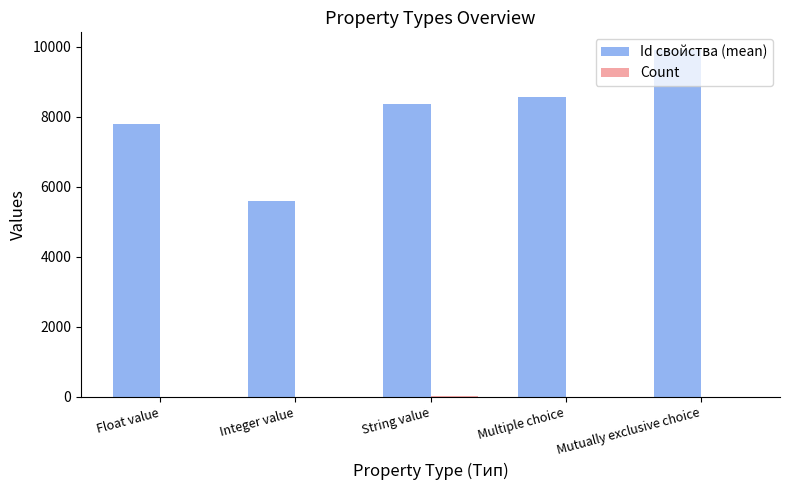

Which series changed the most between Float value and Integer value?

Id свойства (mean)